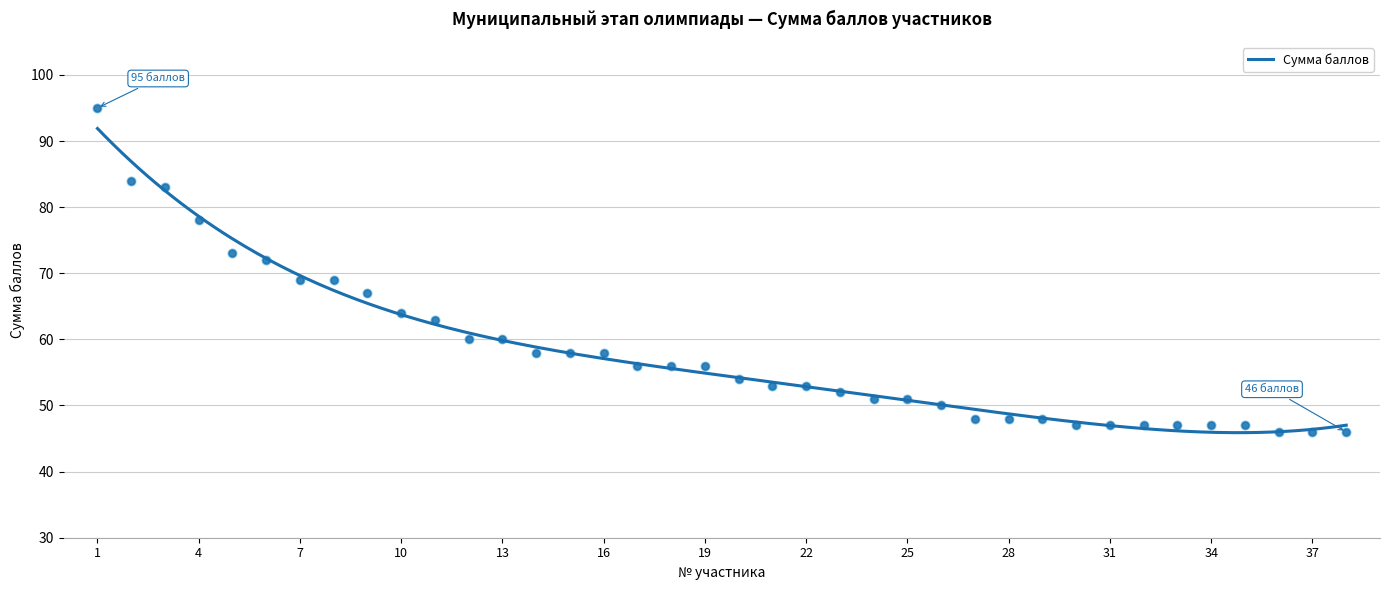

Between 2 and 32, which is larger?

2